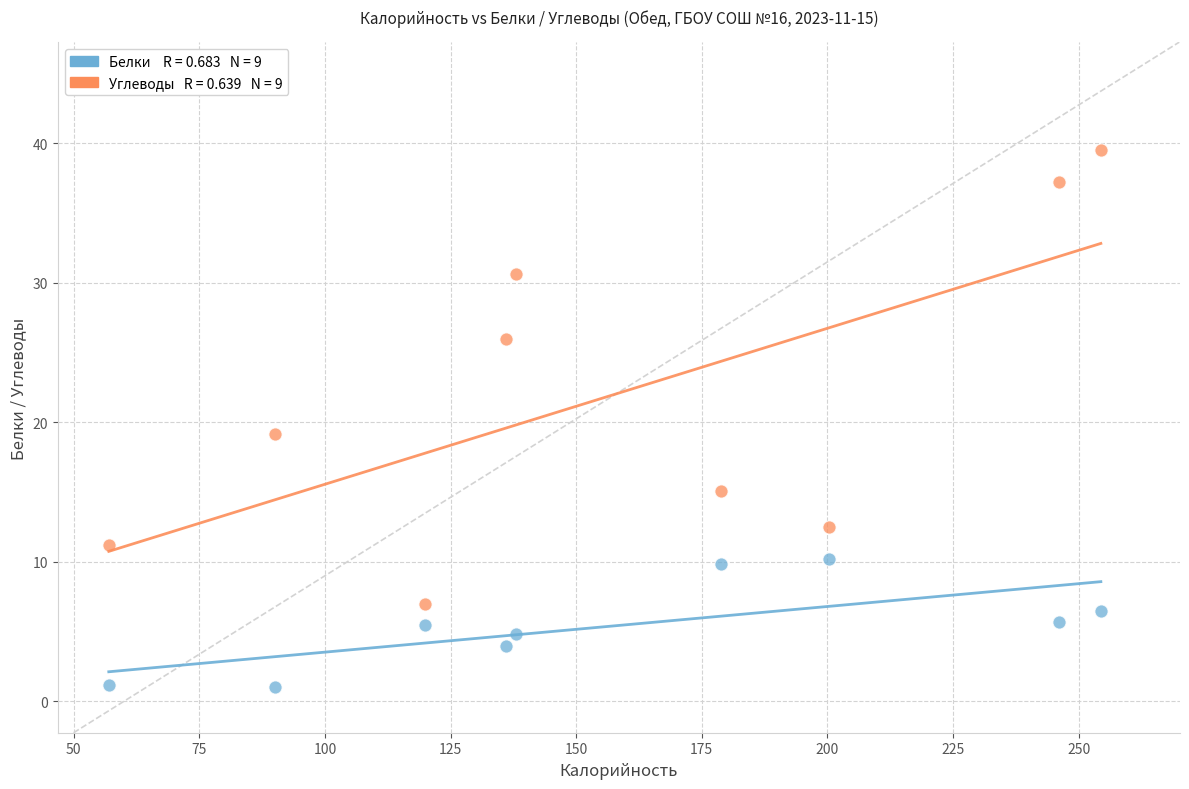

Across all series, what Y value is closest to 20?

19.2